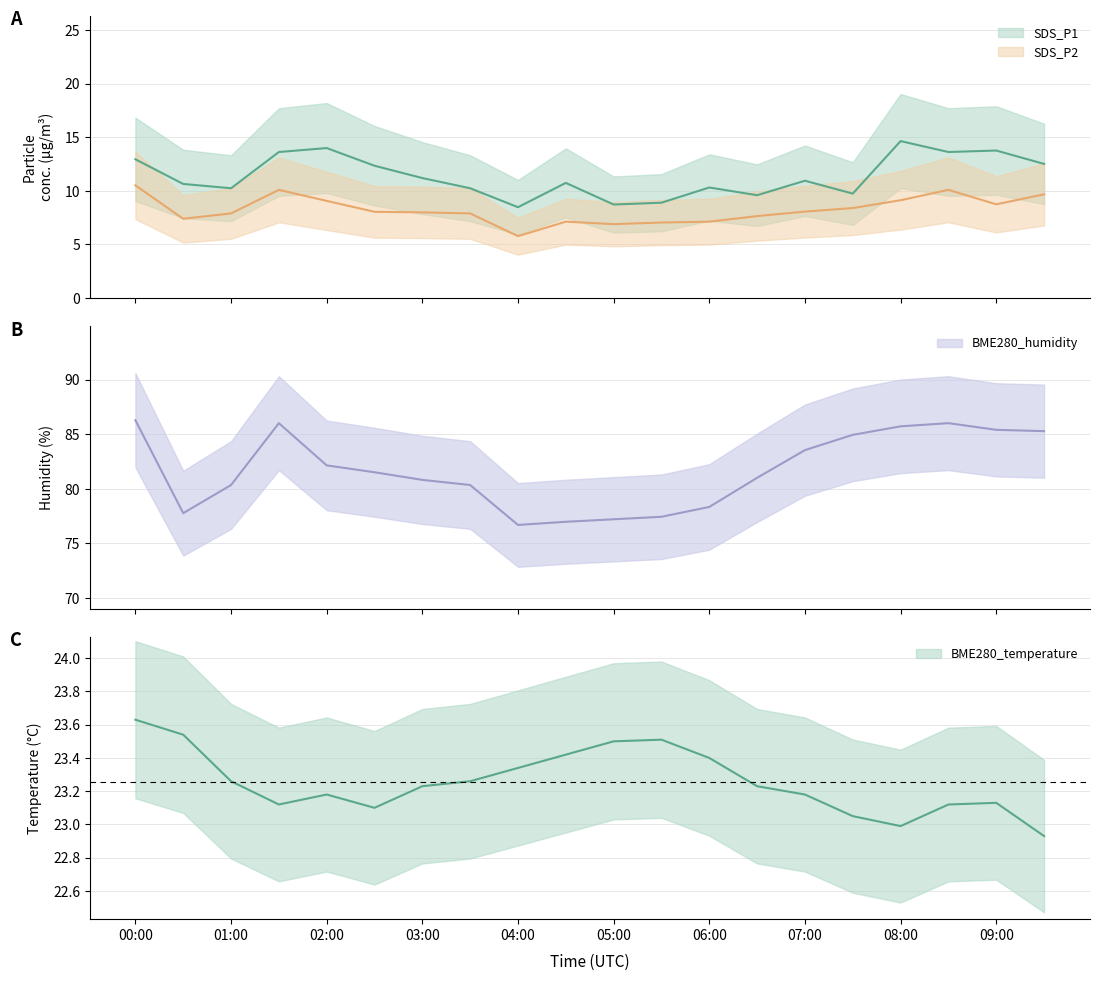

What is the lowest value of the SDS_P1 series?

8.5